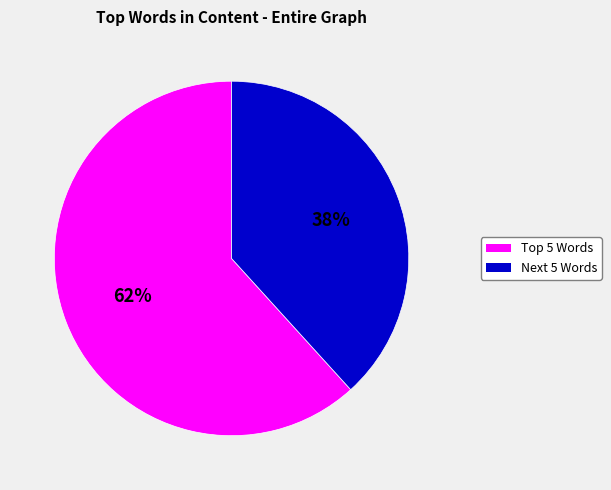

Is there a majority slice in this chart?

Yes